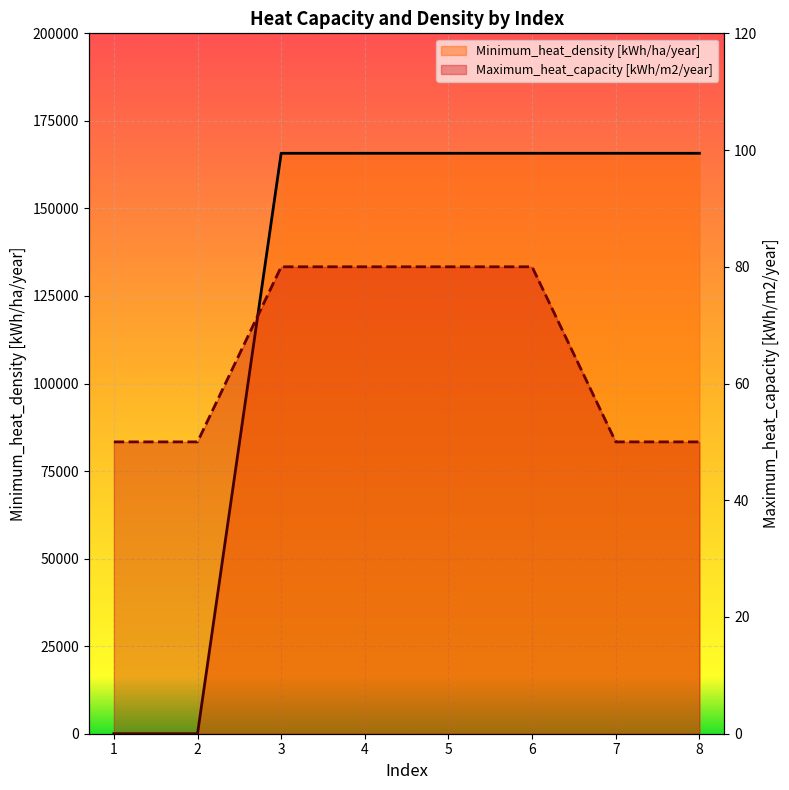

Read the Maximum_heat_capacity [kWh/m2/year] value at 1, to the nearest 5.

50